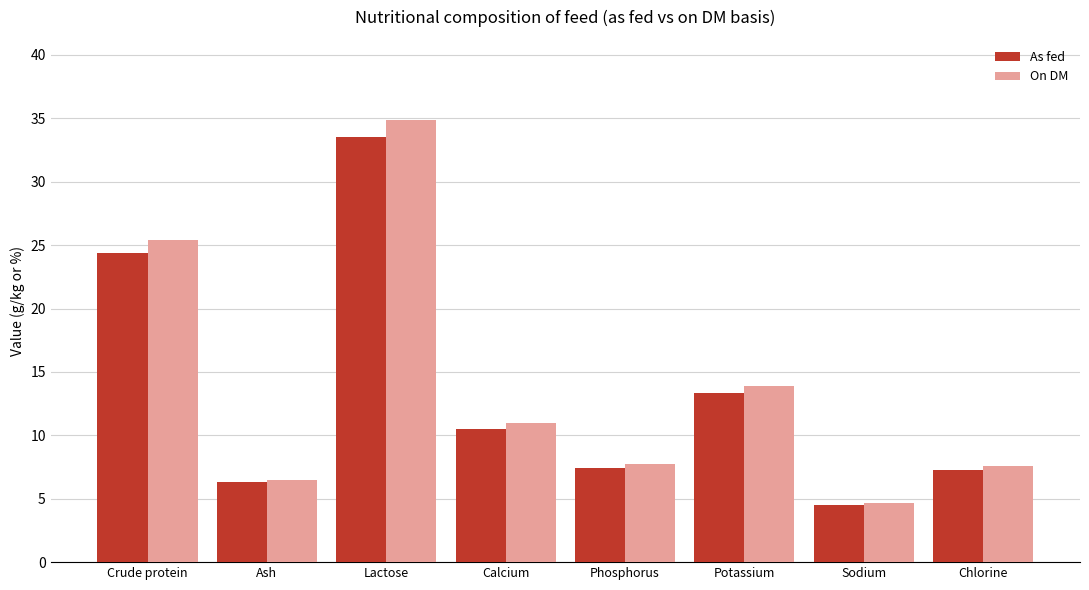

Is the value of As fed at Sodium greater than the value of On DM at Calcium?

No